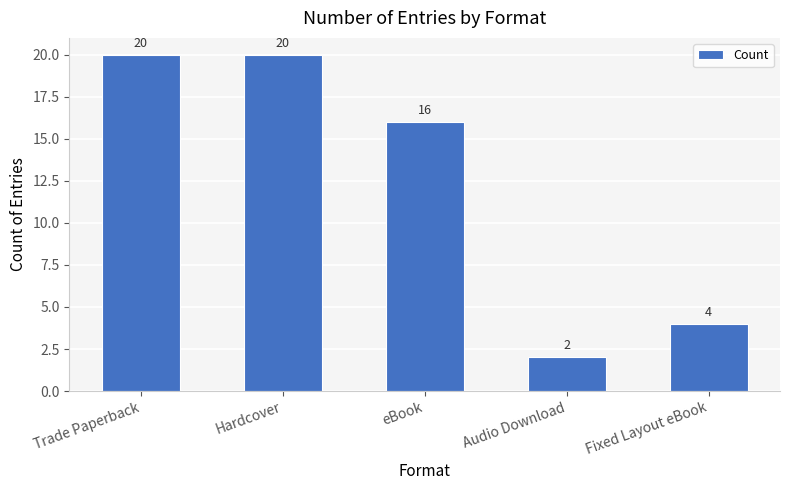

How many distinct data groups are displayed?

1